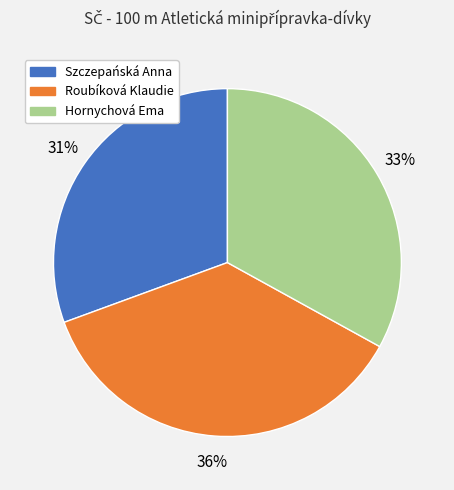

The Hornychová Ema slice represents 28% of the pie. True or false?

False